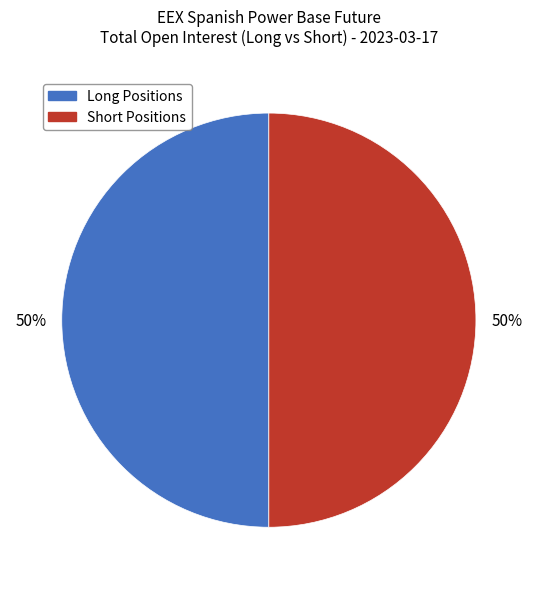

To the nearest percent, what is the average slice percentage?

50%